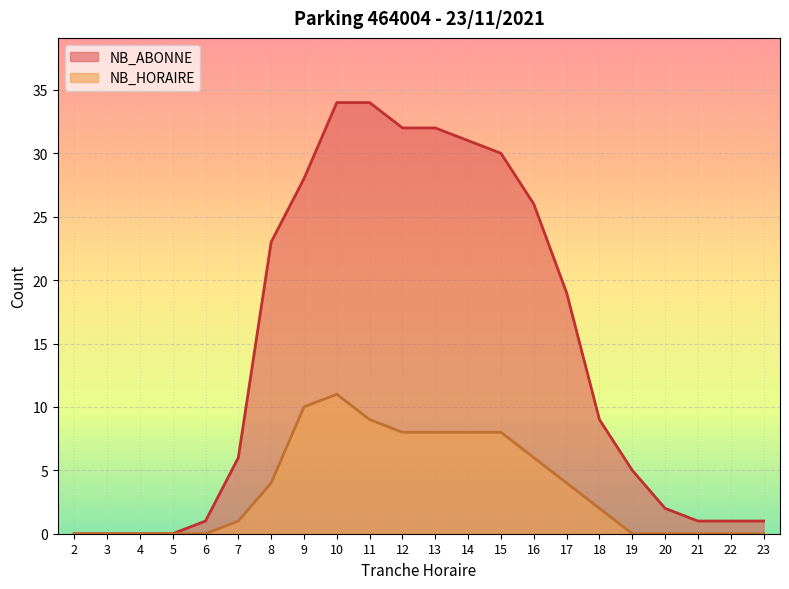

True or false: NB_ABONNE and NB_HORAIRE intersect in this chart.

False